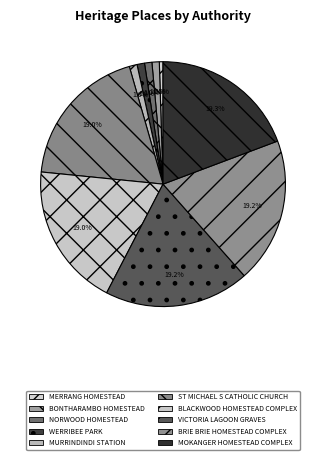

Which category has the smallest portion of the pie?

MERRANG HOMESTEAD